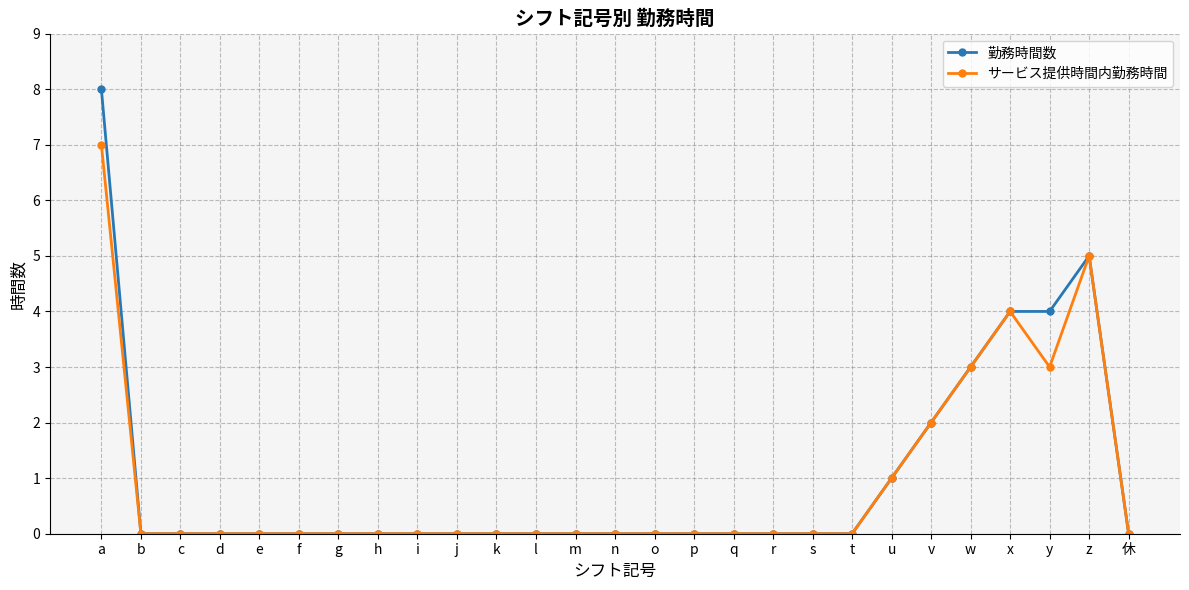

How many distinct data groups are displayed?

2